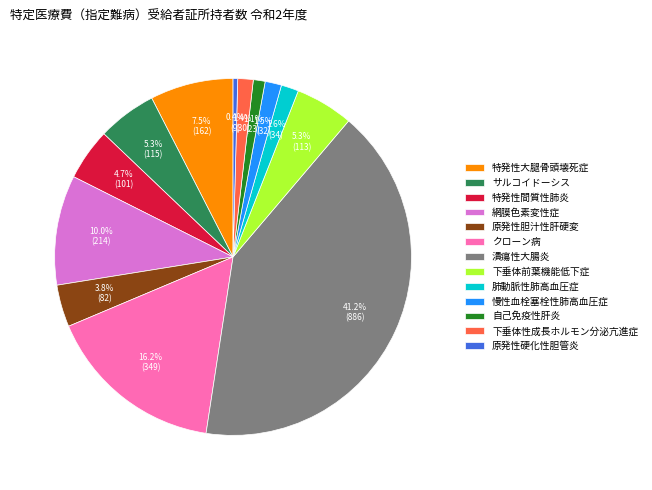

Between 特発性大腿骨頭壊死症 and 潰瘍性大腸炎, which is larger?

潰瘍性大腸炎